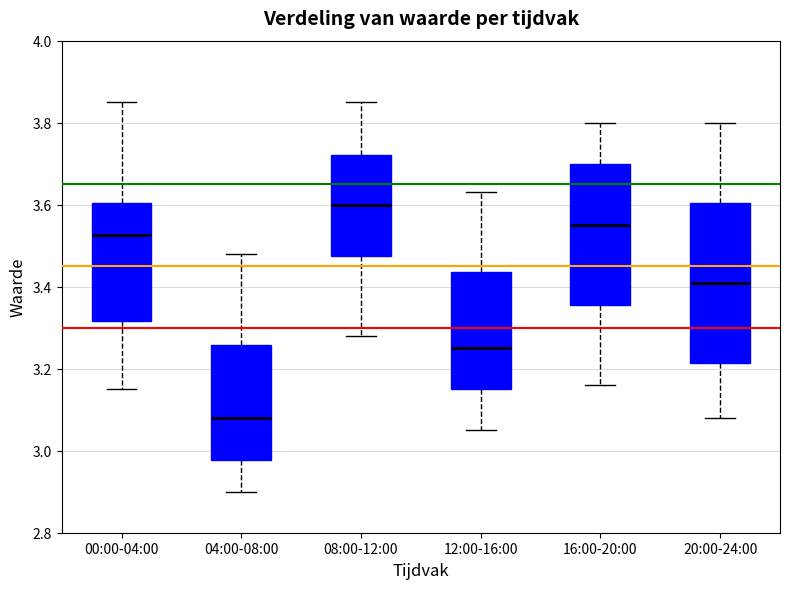

Where is the upper edge of the box for 12:00-16:00 on the y-axis? The values are not printed on the chart, so give them approximately, as read against the axis.

3.44